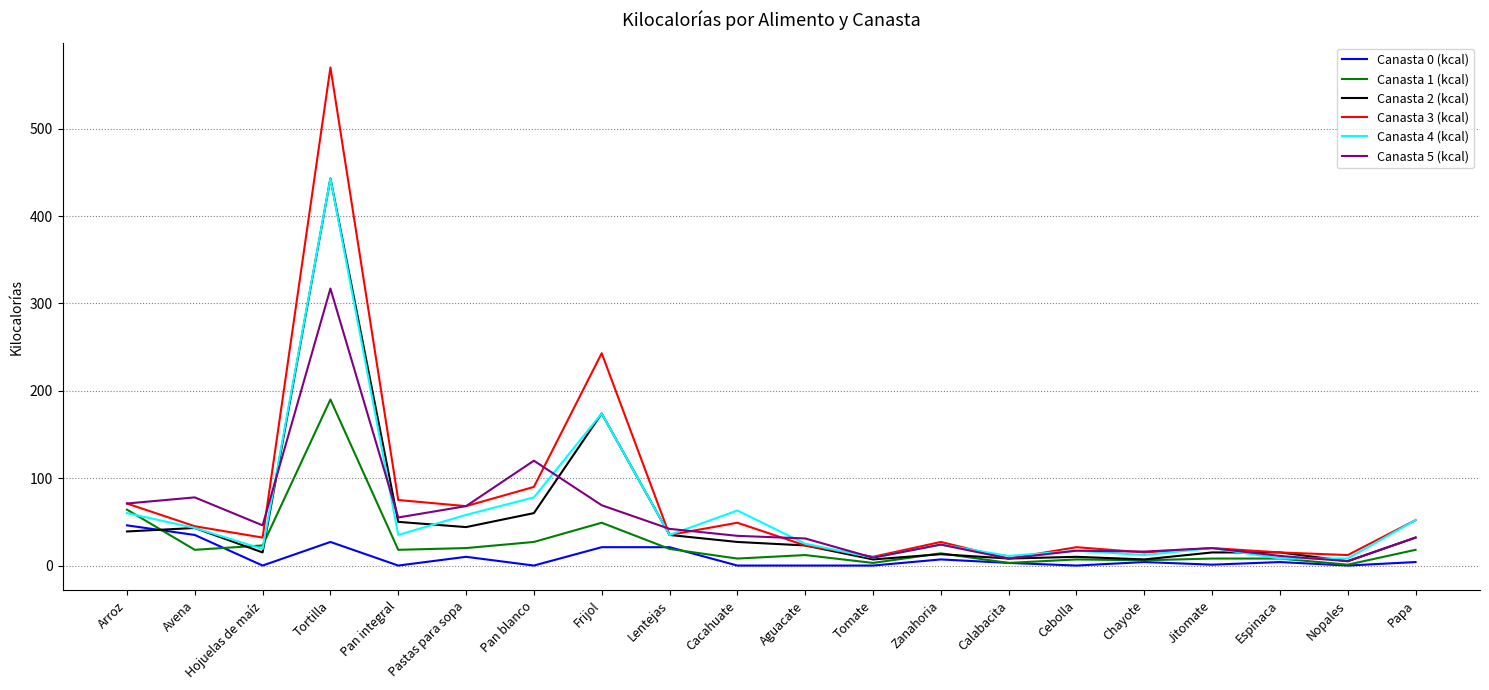

What is the sum of all Canasta 1 (kcal) values?

516